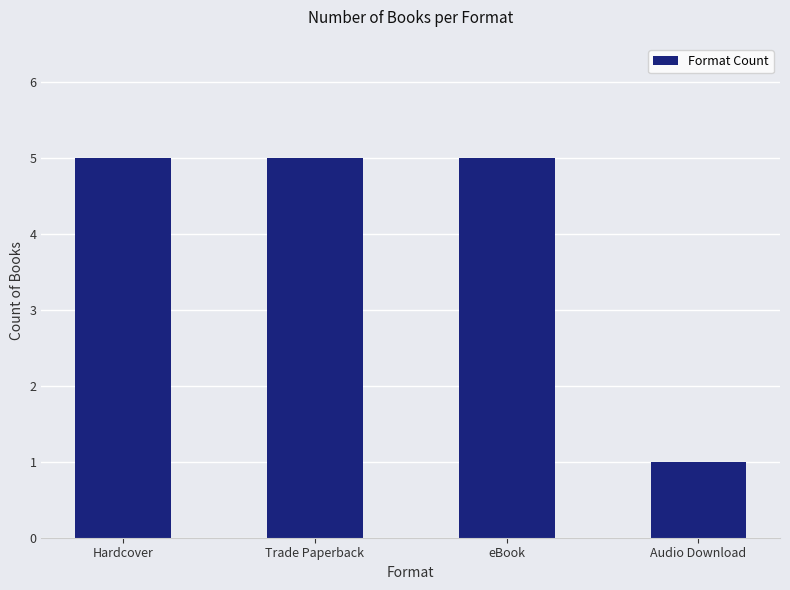

Approximately how many times larger is the value at Trade Paperback compared to Hardcover?

1.0